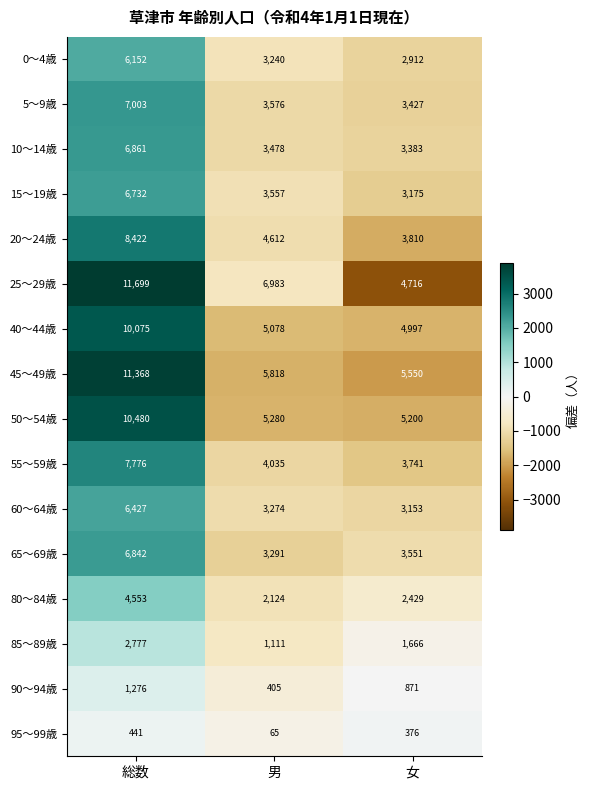

At which label does 55～59歳 first exceed 4035?

総数